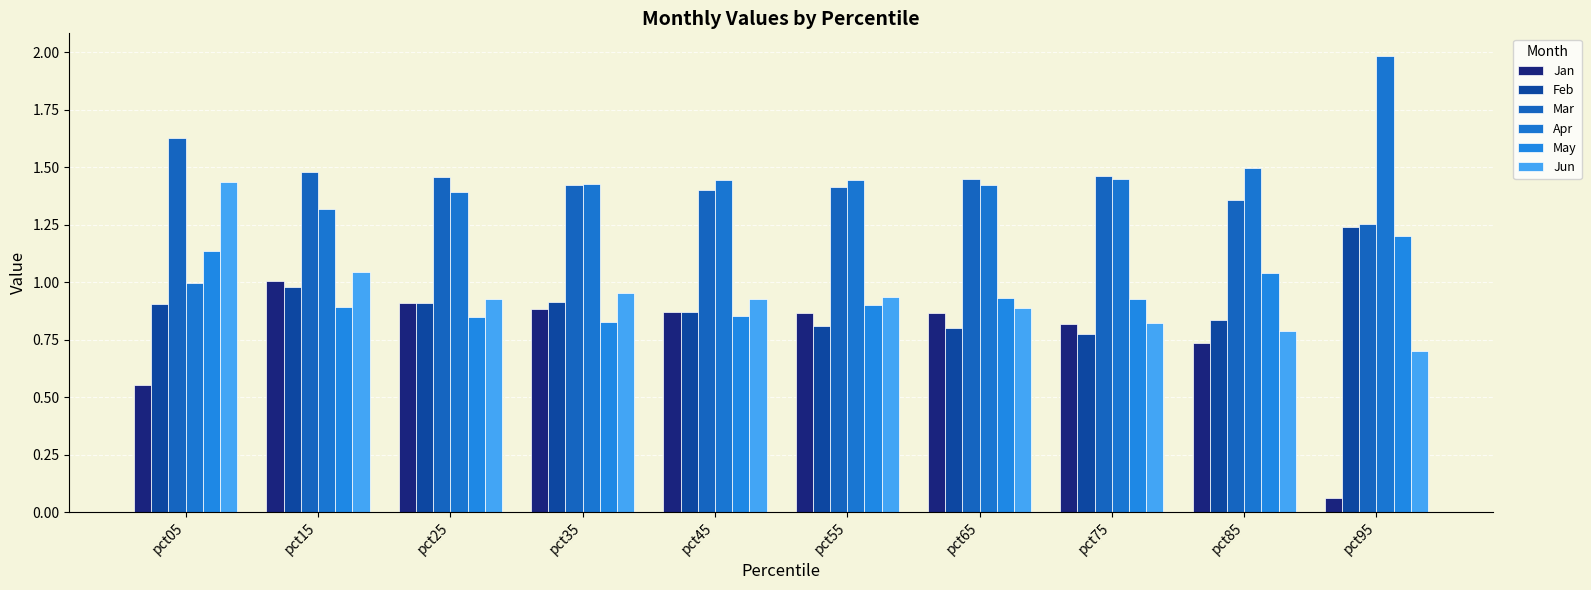

What are all the series names shown in the legend?

Jan, Feb, Mar, Apr, May, Jun